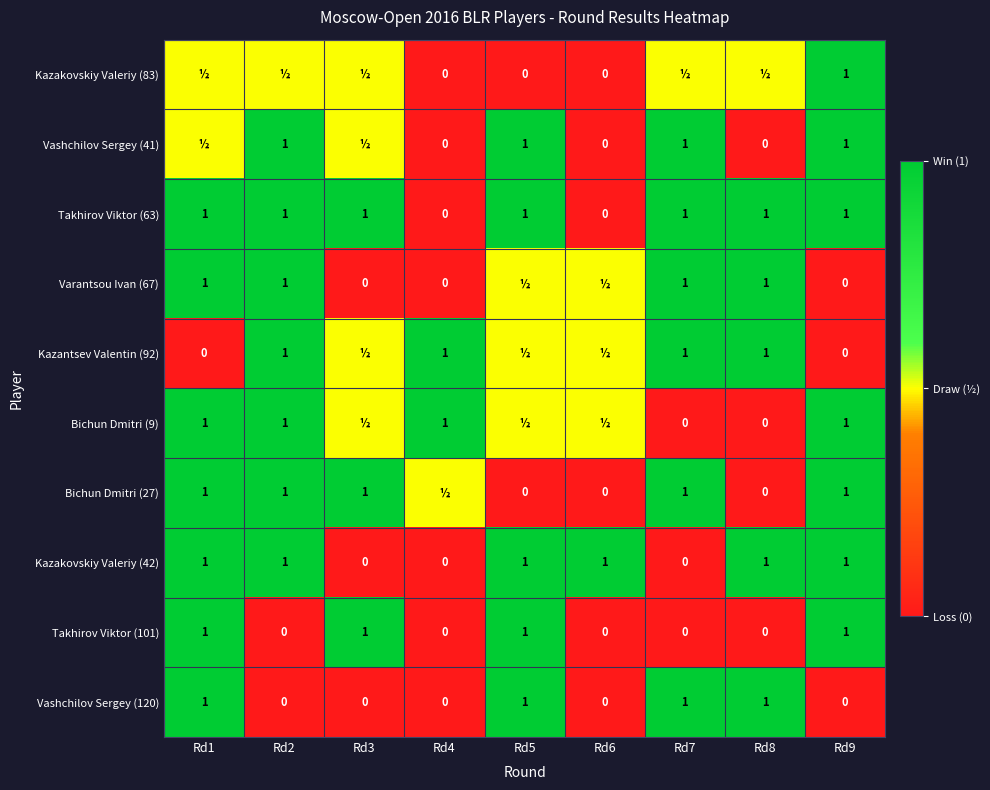

The value of Kazakovskiy Valeriy (42) at Rd5 is 1.4. True or false?

False